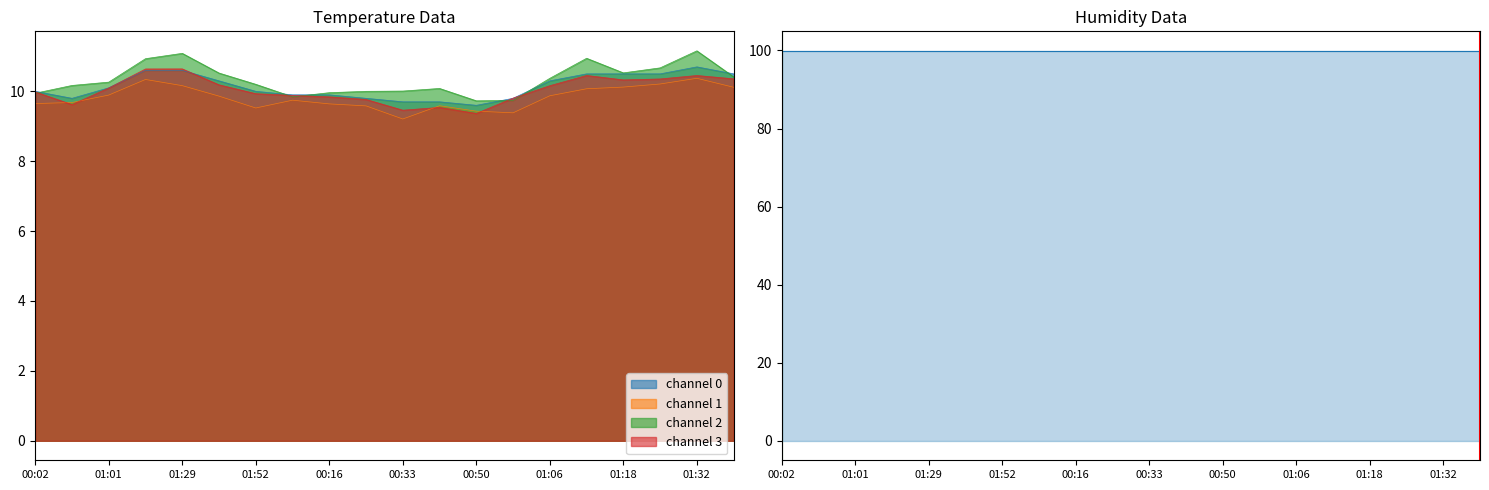

Which category has the highest value across all series?

01:32